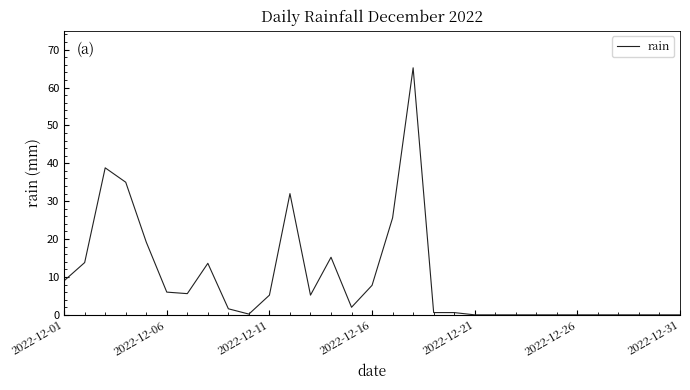

What is the maximum value shown in the chart?

65.2